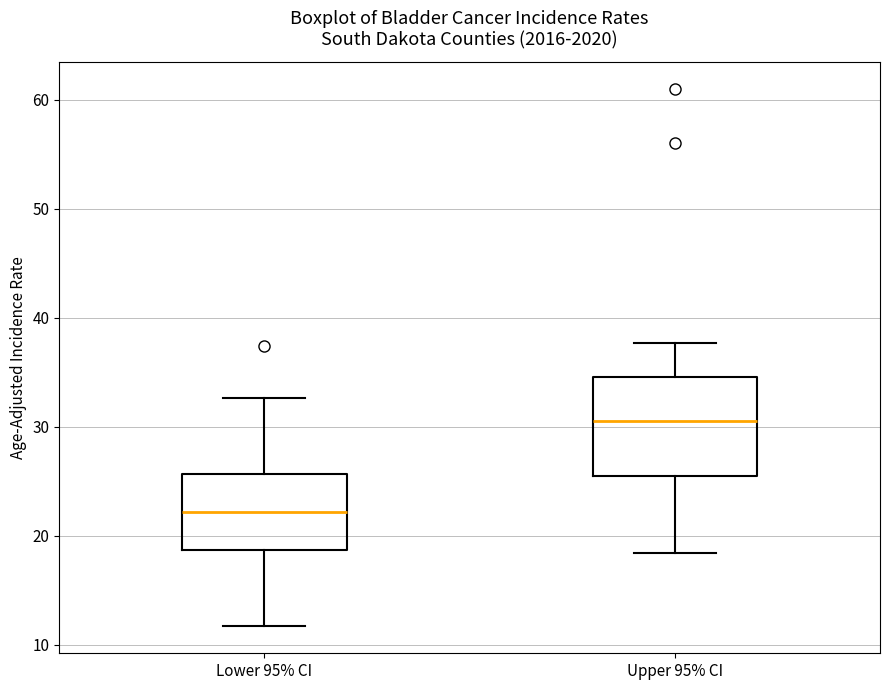

Reading left to right, read every box against the y-axis: the position of its median line, the range the box covers, and the ends of its whiskers. The values are not printed on the chart, so give them approximately, as read against the axis.

Lower 95% CI: median 22, box 19 to 26, whiskers 12 to 33
Upper 95% CI: median 31, box 26 to 35, whiskers 18 to 38